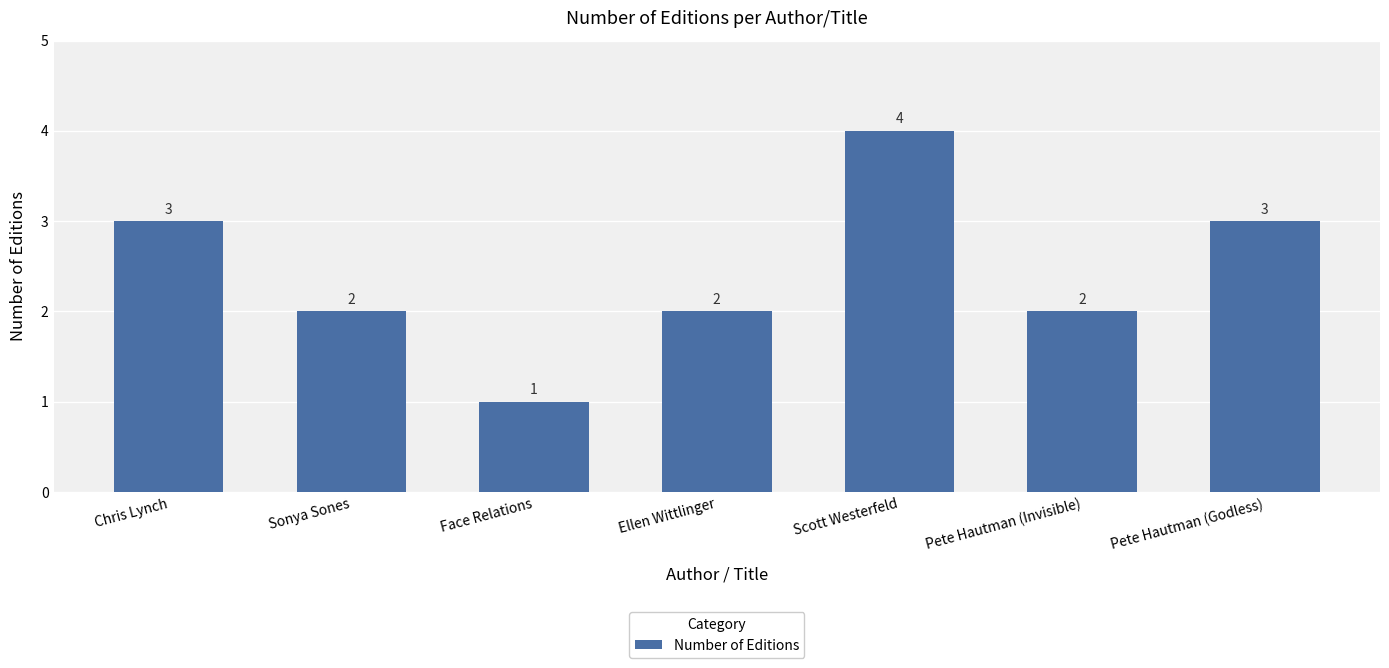

What is the ratio of the value at Sonya Sones to the value at Ellen Wittlinger?

1.0